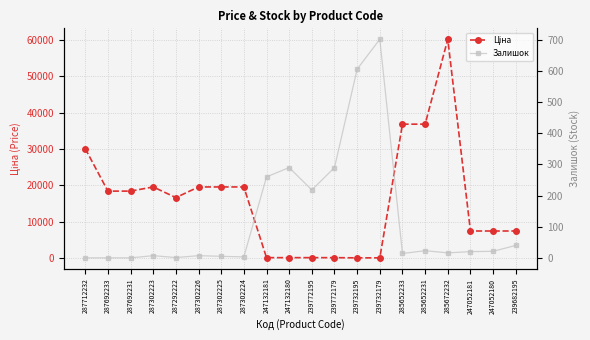

Which category has the lowest value in the Ціна series?

239732195